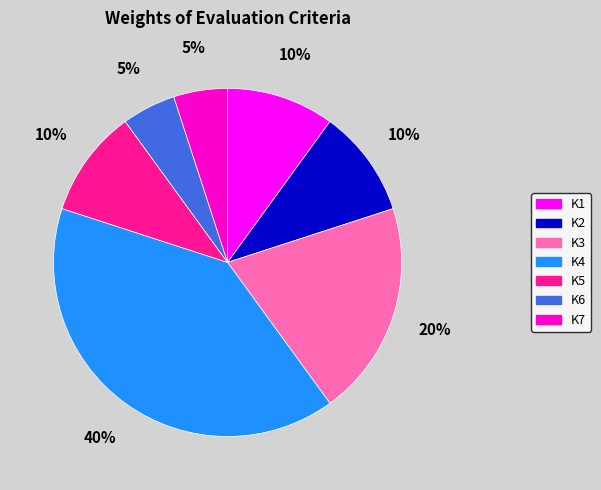

To the nearest percent, what percentage of the pie is K7?

5%